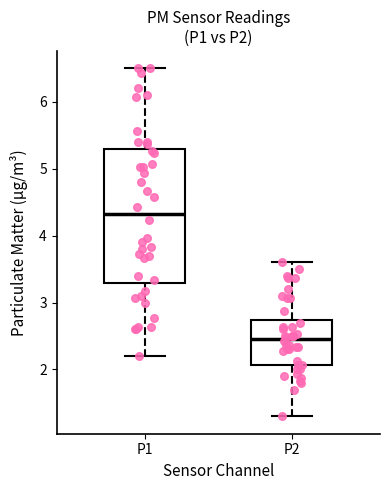

Reading left to right, transcribe this box plot: for each box, give where its median line is, the range the box spans, and where its two whiskers end, as read against the y-axis. The values are not printed on the chart, so give them approximately, as read against the axis.

P1: median 4.3, box 3.3 to 5.3, whiskers 2.2 to 6.5
P2: median 2.5, box 2.1 to 2.7, whiskers 1.3 to 3.6